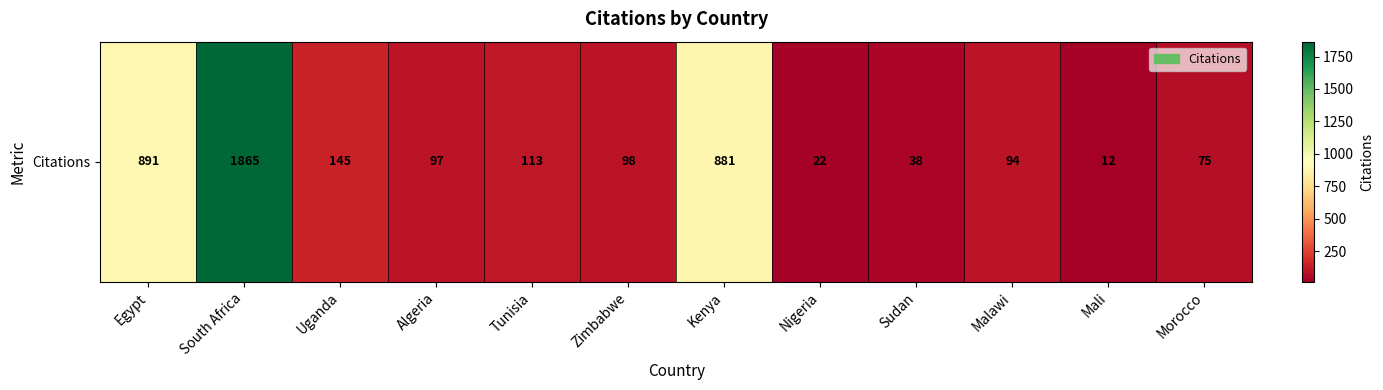

What is the difference between the second highest and second lowest values?

869